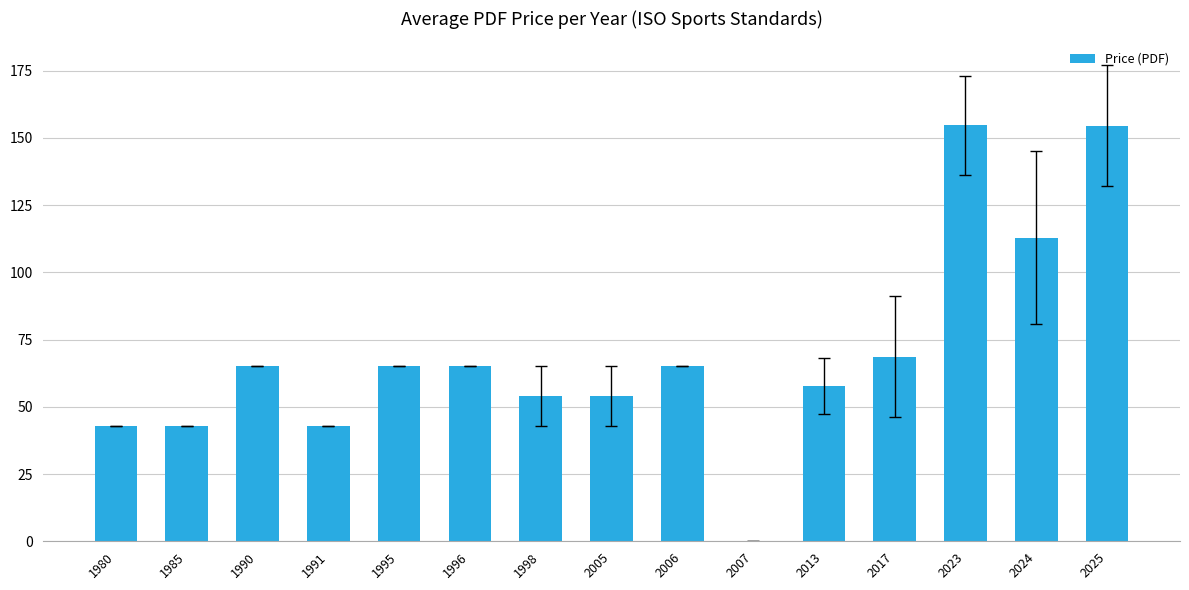

What is the change in value from 1991 to 1995?

+22.0